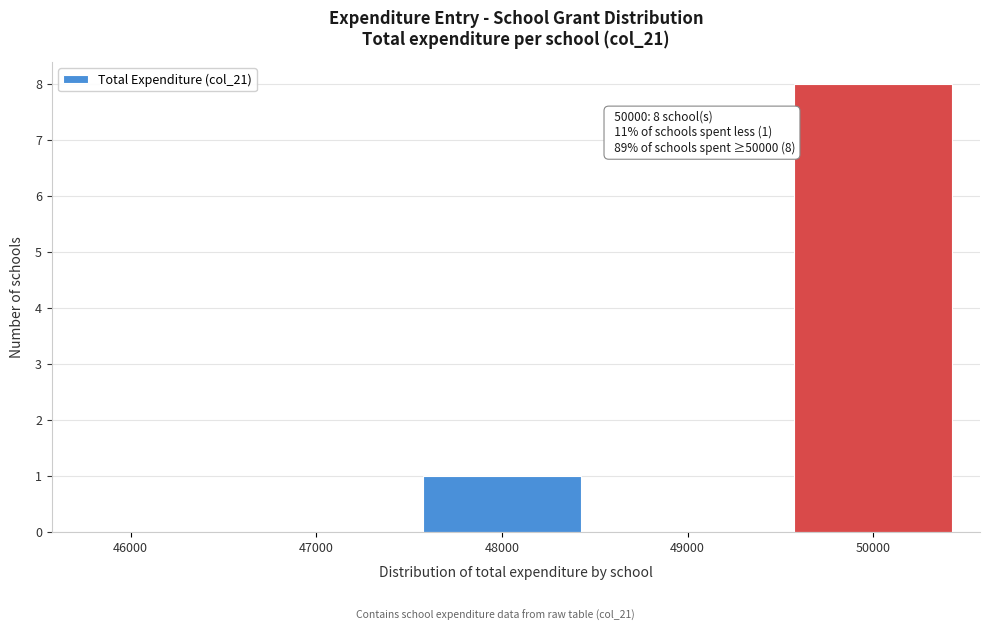

Reading left to right, what are all the values shown in this chart?

46000=0	47000=0	48000=1	49000=0	50000=8